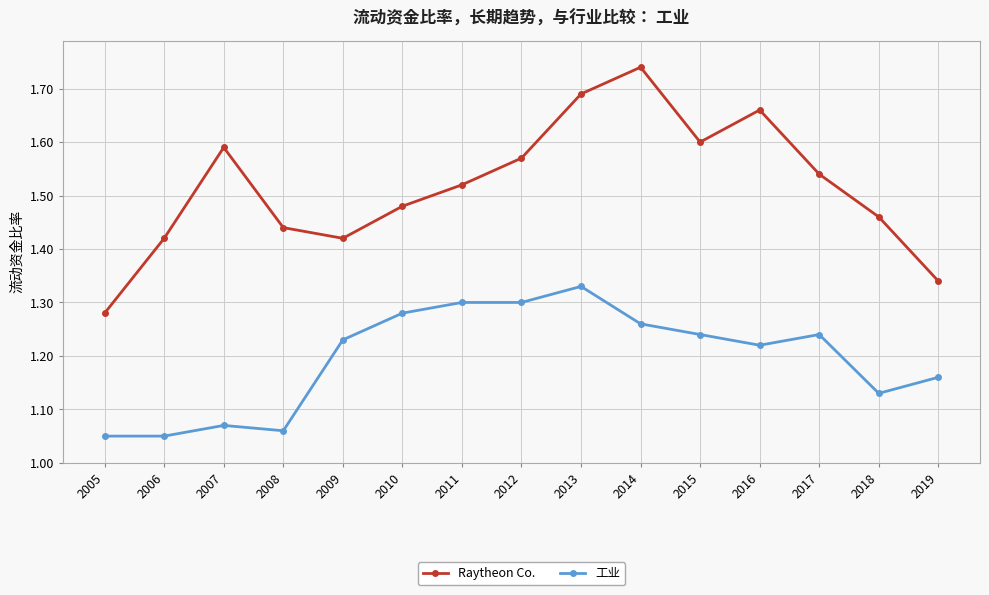

Which category has the highest value in the Raytheon Co. series?

2014